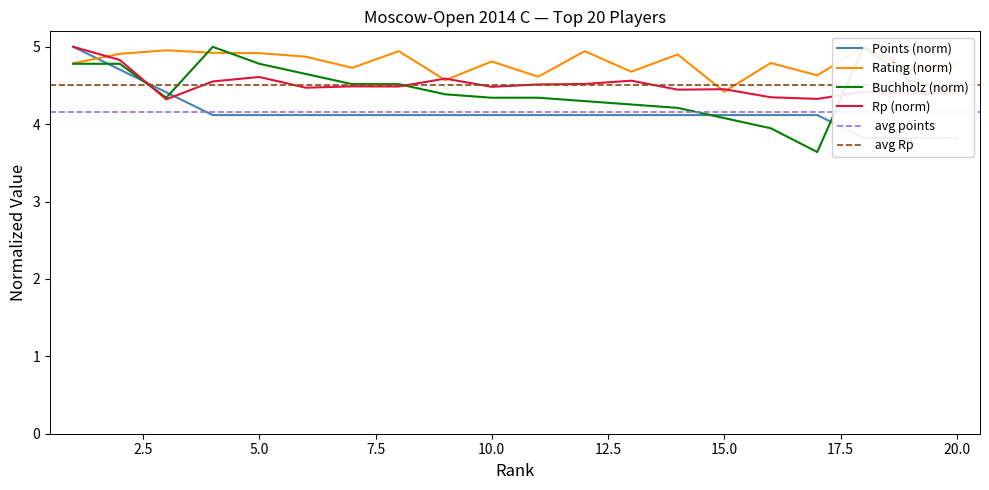

What is the average value of the Points series?

4.2